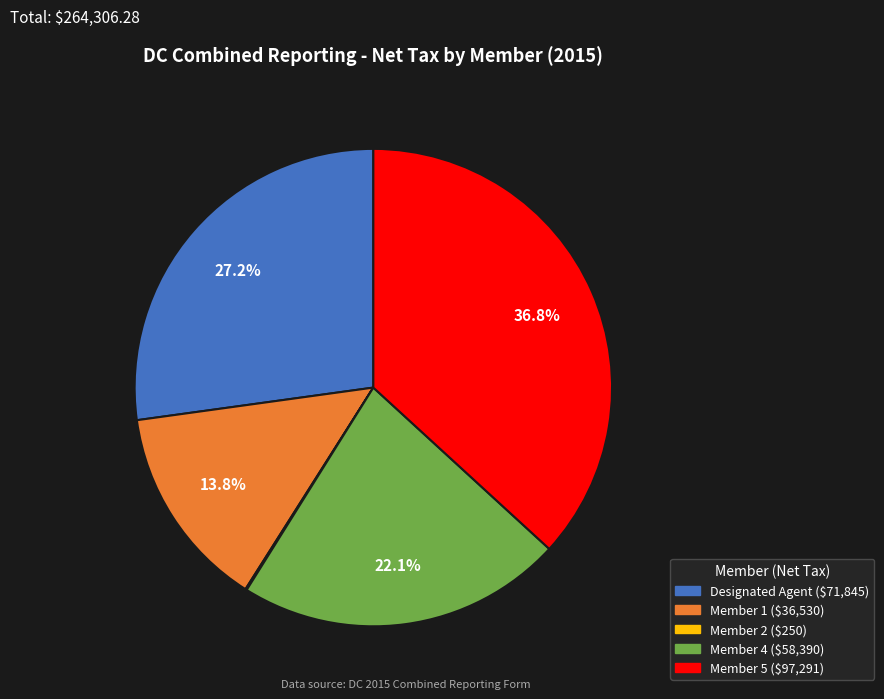

Does any single category account for the majority?

No